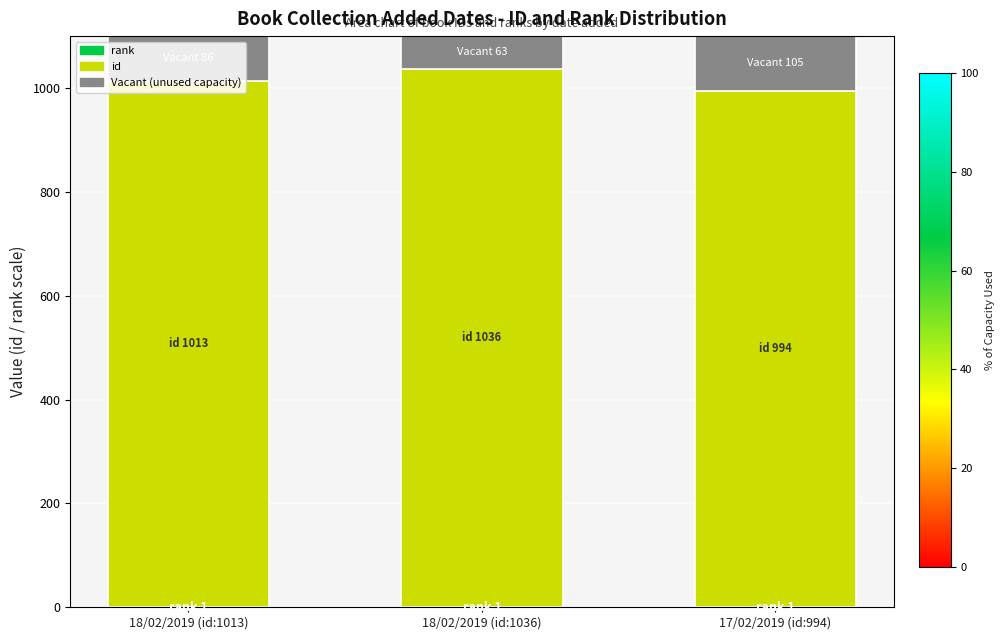

Which series has the largest range (max minus min)?

id